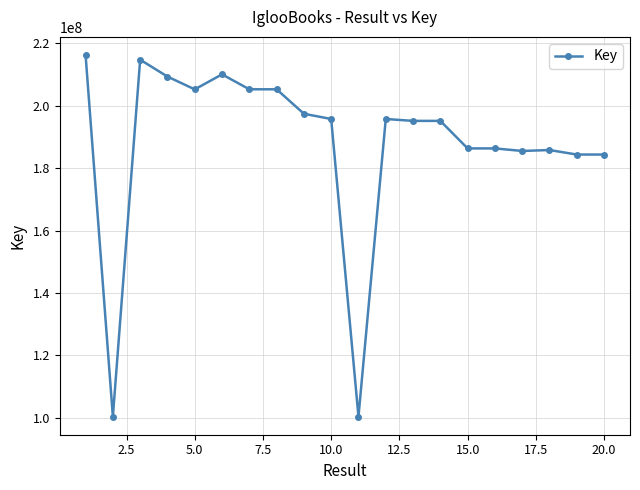

True or false: there are more than 2 points higher than both neighbors.

True